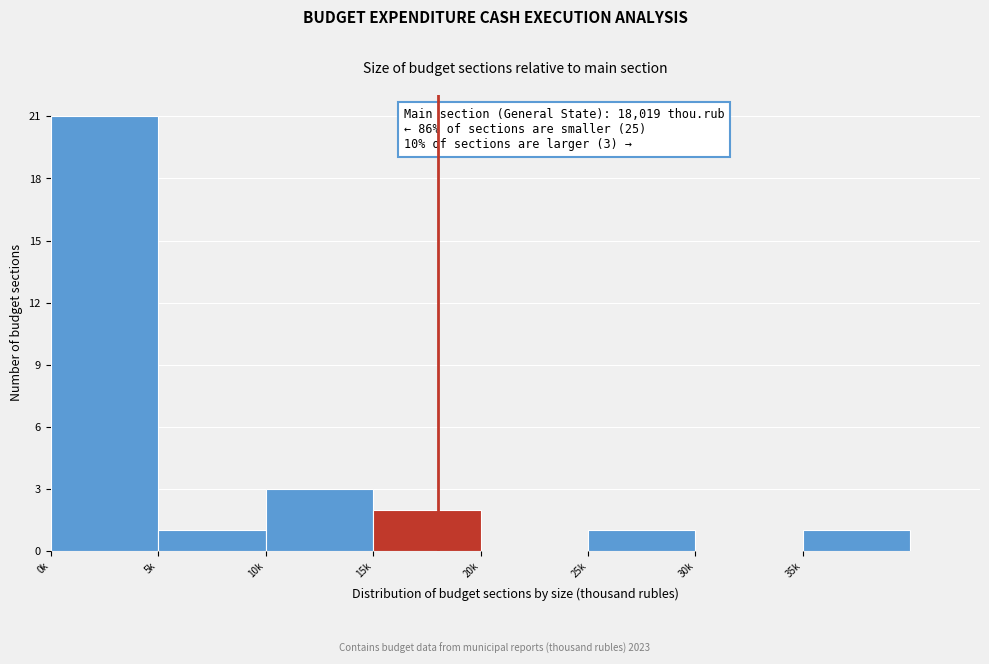

Reading right to left, transcribe all the data shown in this chart.

35k=1	30k=0	25k=1	20k=0	15k=2	10k=3	5k=1	0k=21